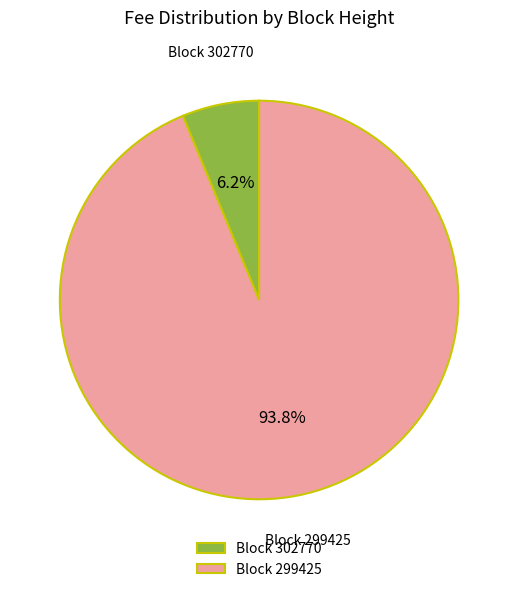

Is there a majority slice in this chart?

Yes